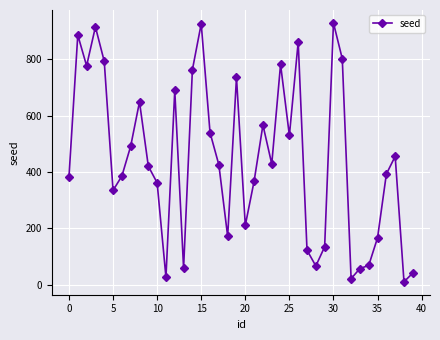

How many interior local peaks (higher than both neighbors) does the data have?

11